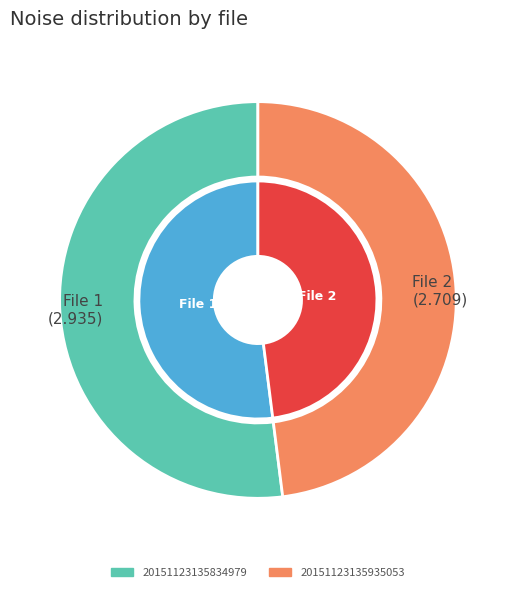

Does any single category account for the majority?

Yes